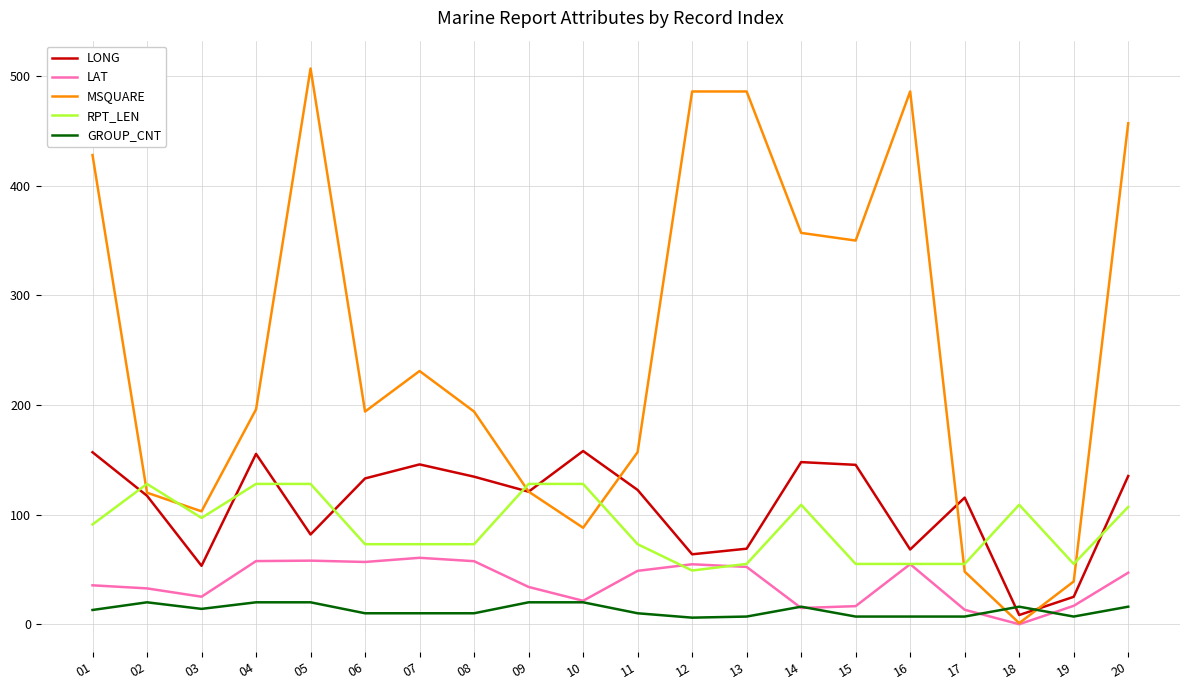

What is the spread (max minus min) of values at 09?

108.0